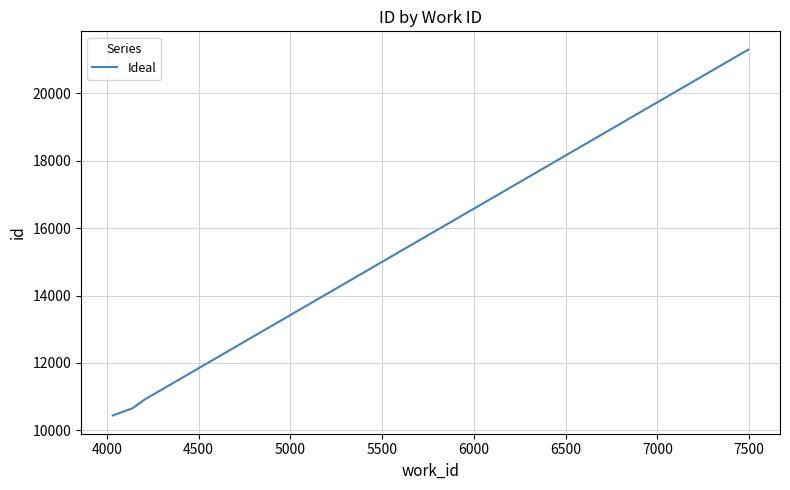

What is the value of the 8th point from the left?

10738